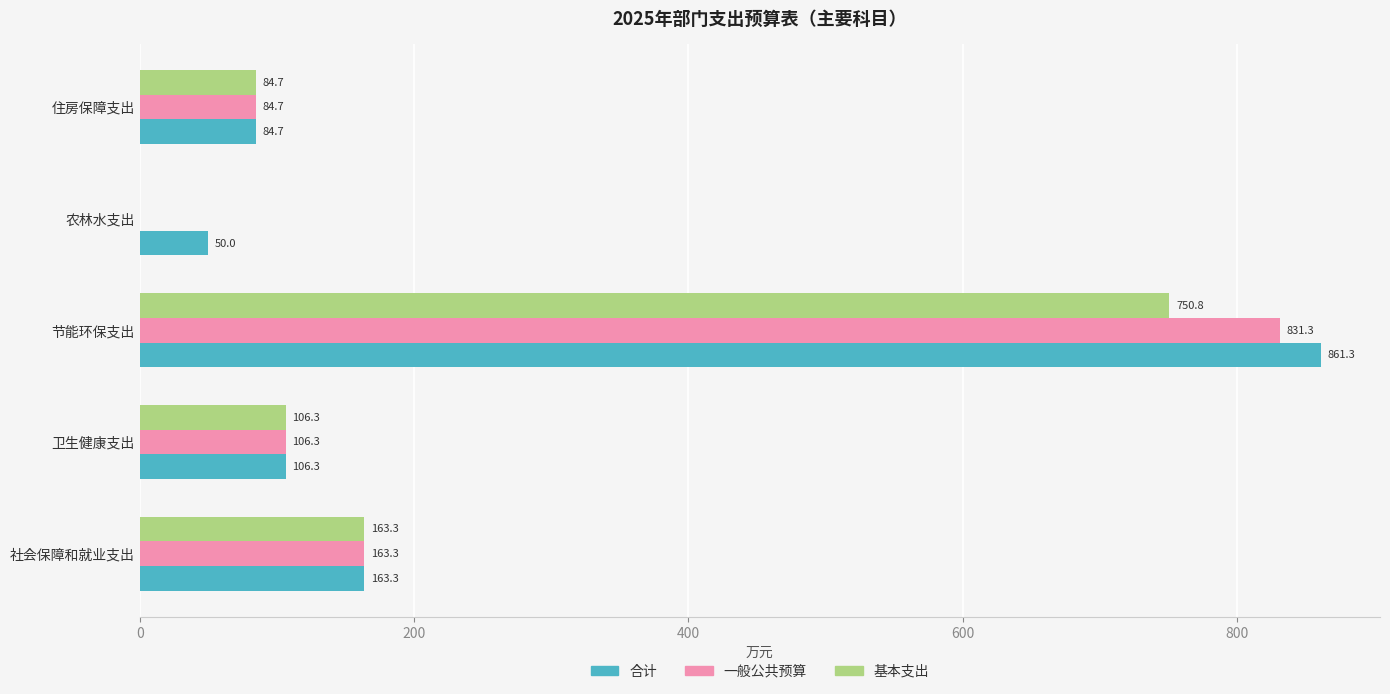

What is the sum of all 合计 values?

1265.6